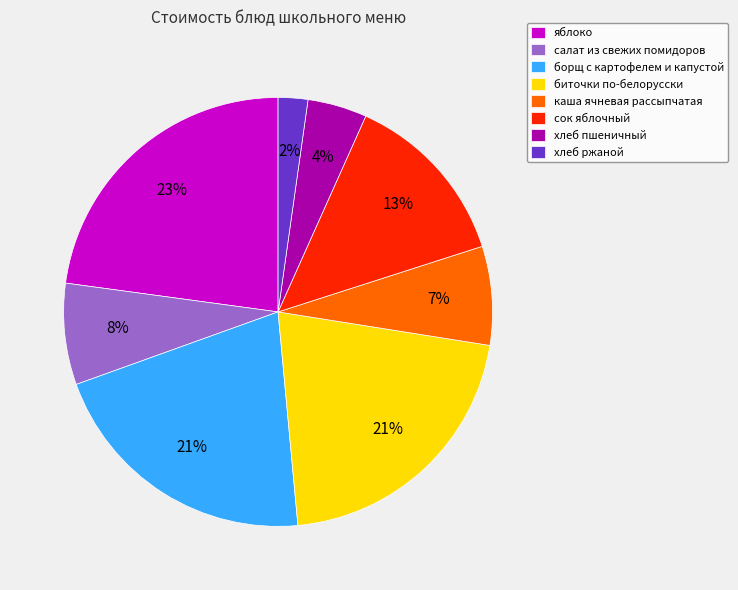

What percentage is the биточки по-белорусски slice, to the nearest percent?

21%